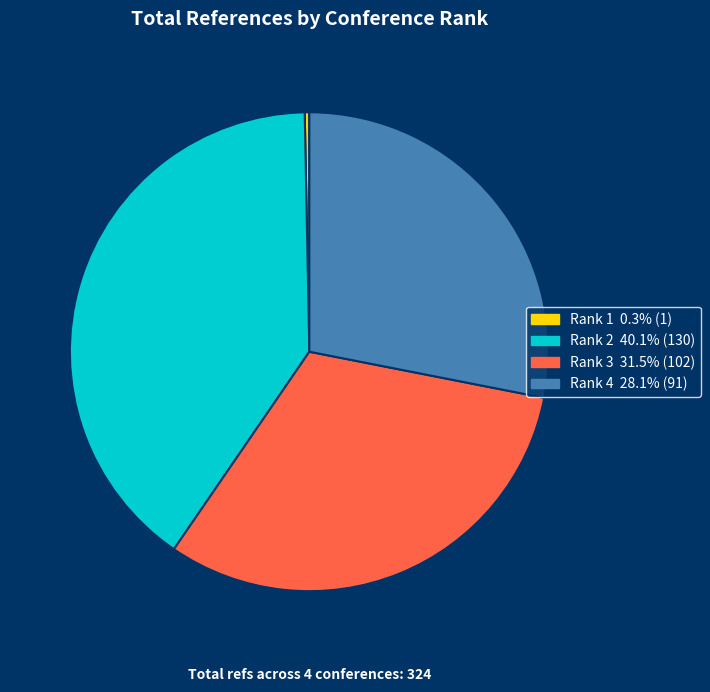

Do Rank 2 40.1% (130) and Rank 3 31.5% (102) together represent more than half of the pie?

Yes